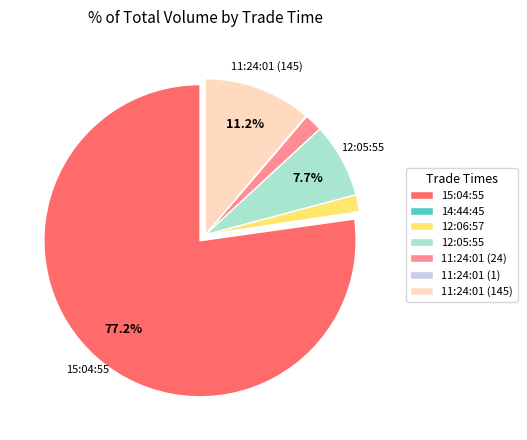

Which slice is the largest?

15:04:55